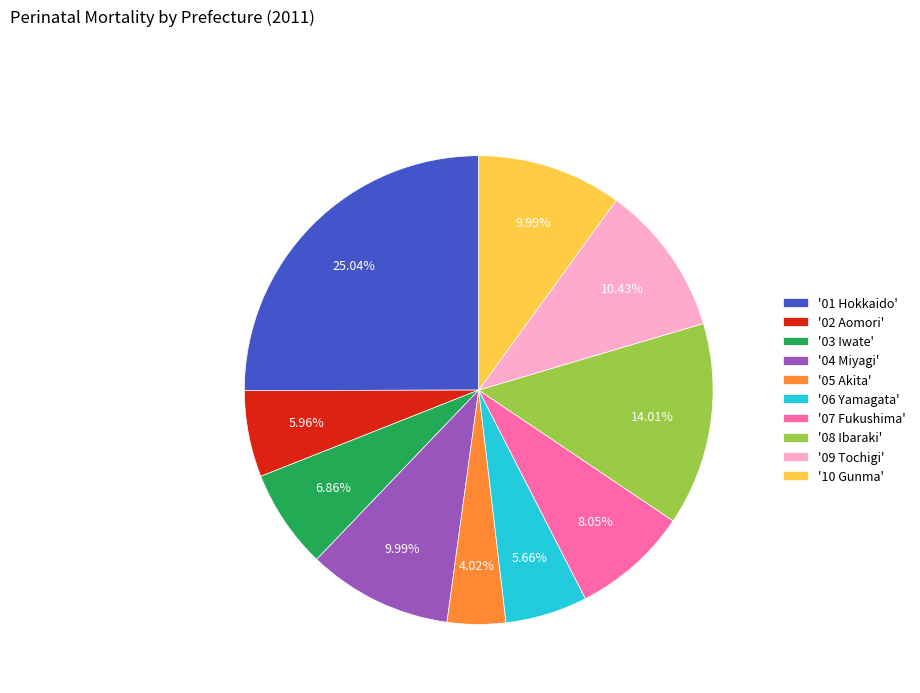

Is the sum of '10 Gunma' and '05 Akita' greater than half?

No